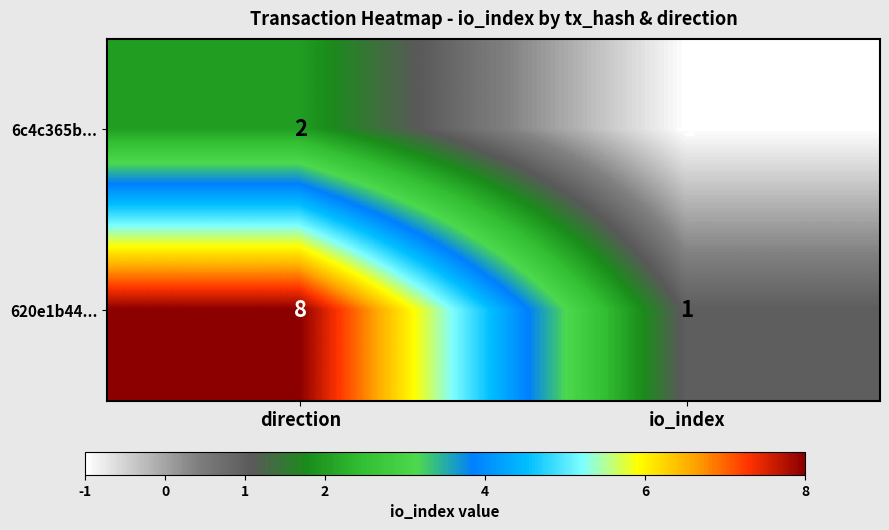

What is the difference between the maximum and minimum values in the 620e1b44... series?

7